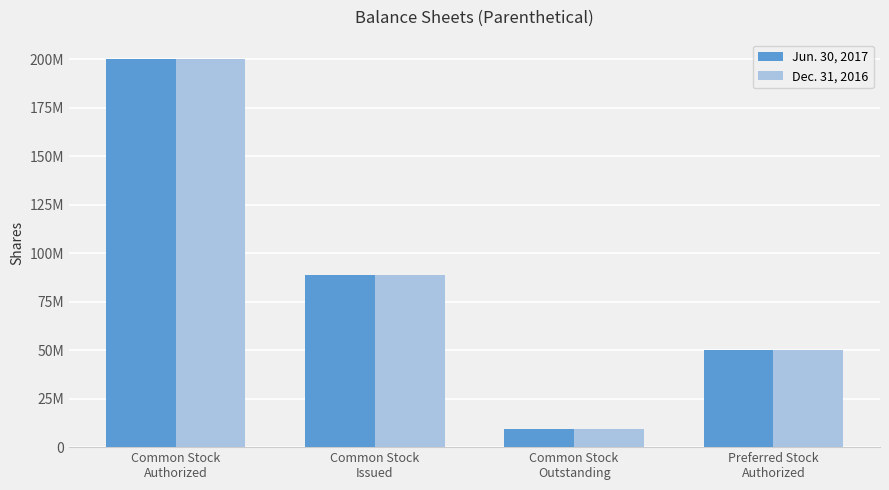

What position from the right is Preferred Stock
Authorized?

1